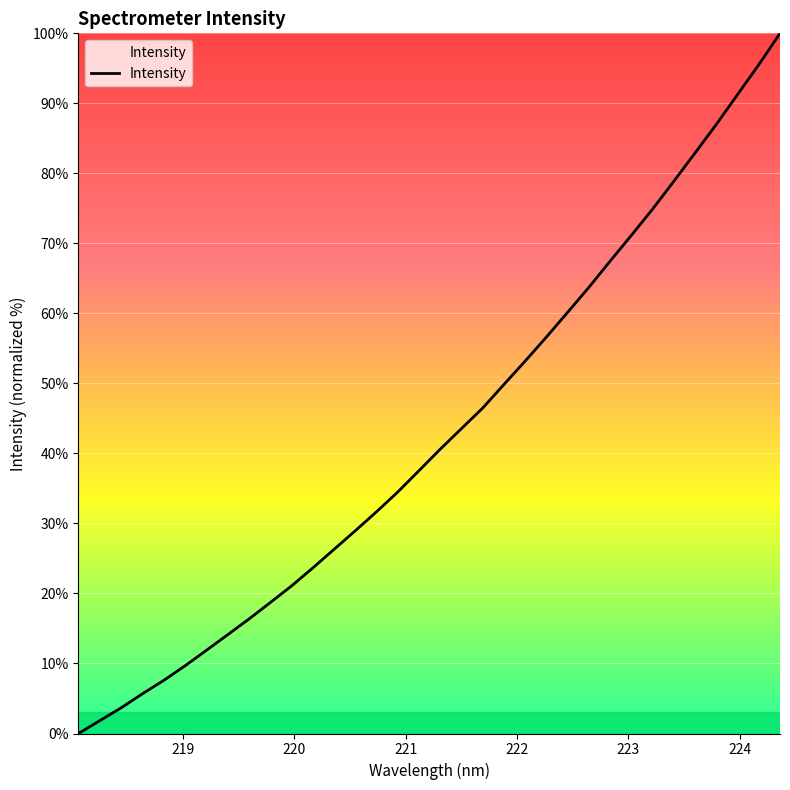

Reading left to right, transcribe all the data shown in this chart.

0.0	1.8	3.7	5.7	7.6	9.7	11.9	14.1	16.3	18.7	21.0	23.6	26.3	28.9	31.6	34.5	37.5	40.6	43.5	46.5	49.8	53.2	56.6	60.2	63.7	67.5	71.1	74.9	78.9	82.9	87.0	91.3	95.5	100.0